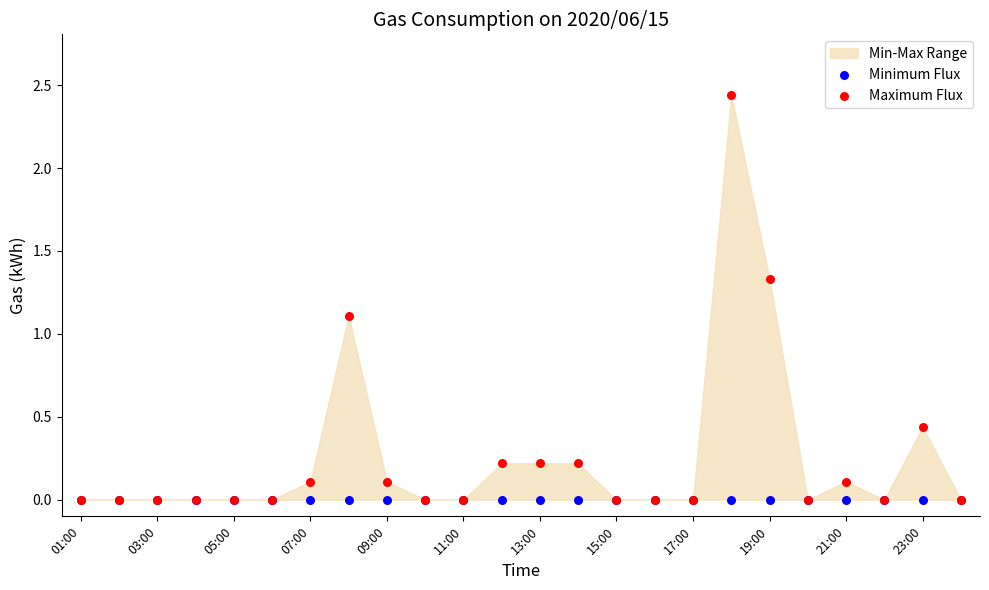

In the Maximum Flux series, what Y value is closest to 1?

1.1